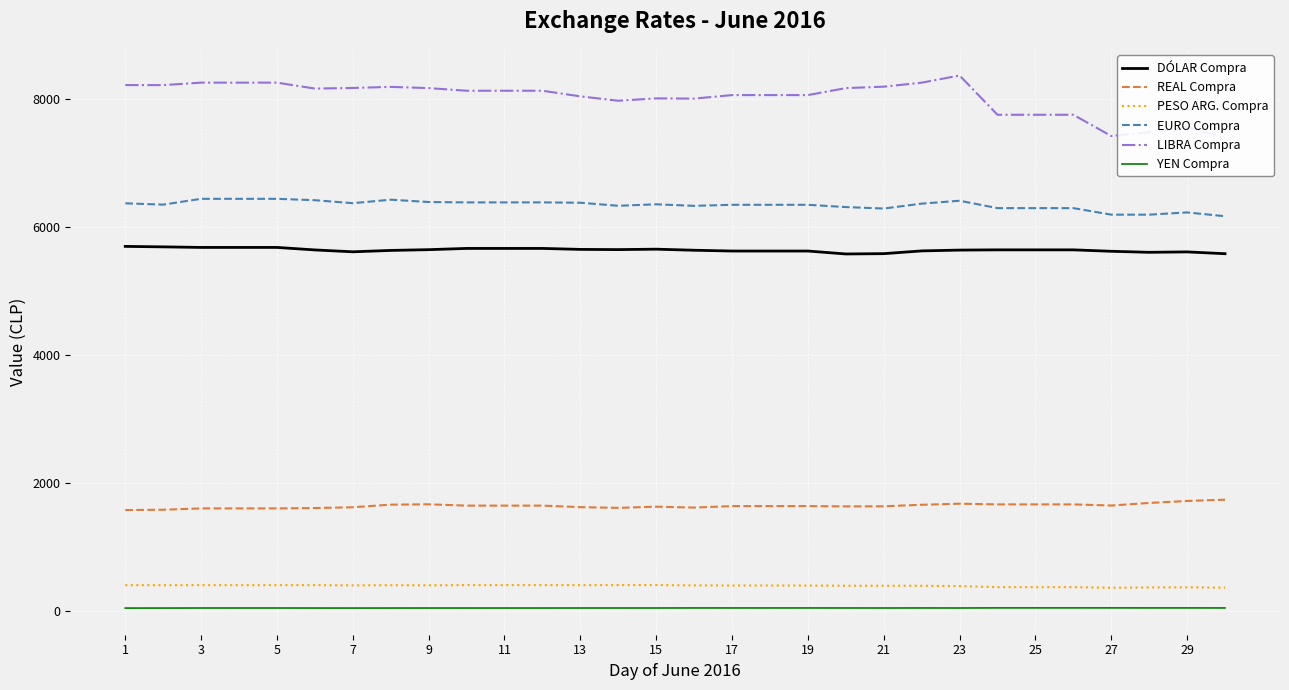

What is the difference between the maximum and second lowest values in the DÓLAR Compra series?

114.1